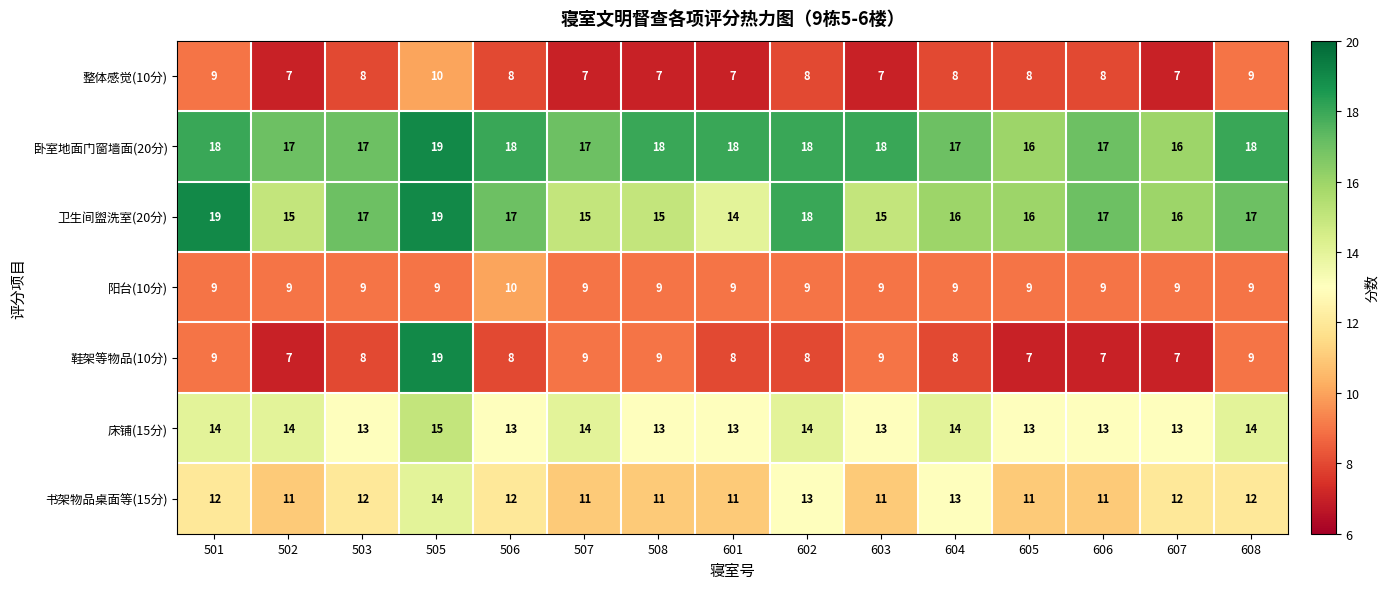

What is the sum of the 卫生间盥洗室(20分) values at 604 and 605?

32